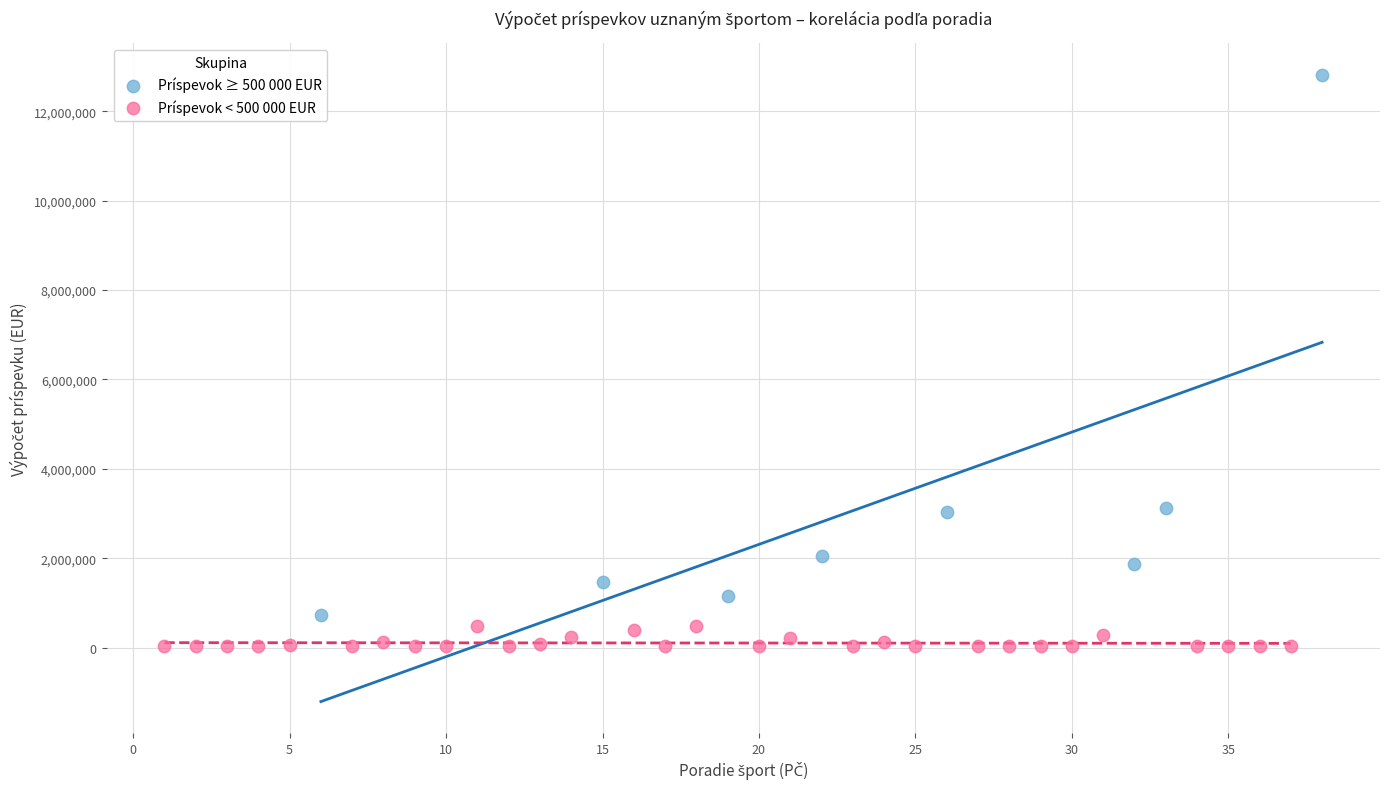

Which series has the largest Y range (max minus min)?

Príspevok ≥ 500 000 EUR